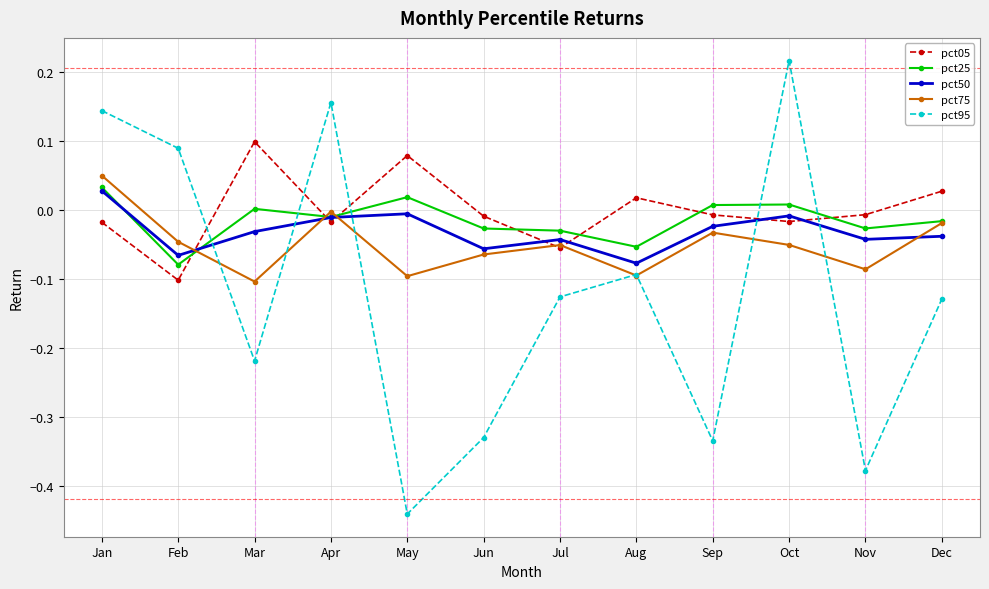

Between Jan and Jul, which series saw the biggest shift?

pct95